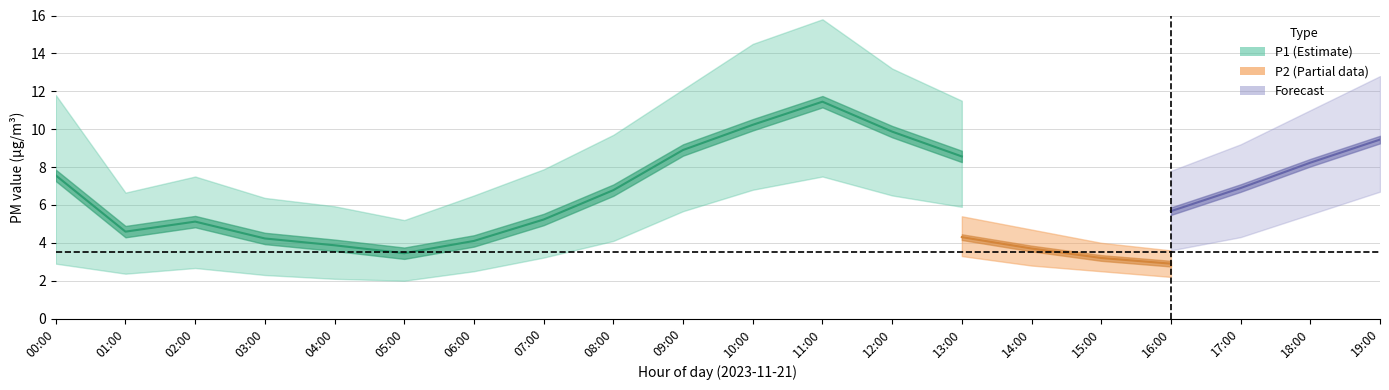

At which category does P1_upper reach its first local peak?

02:00